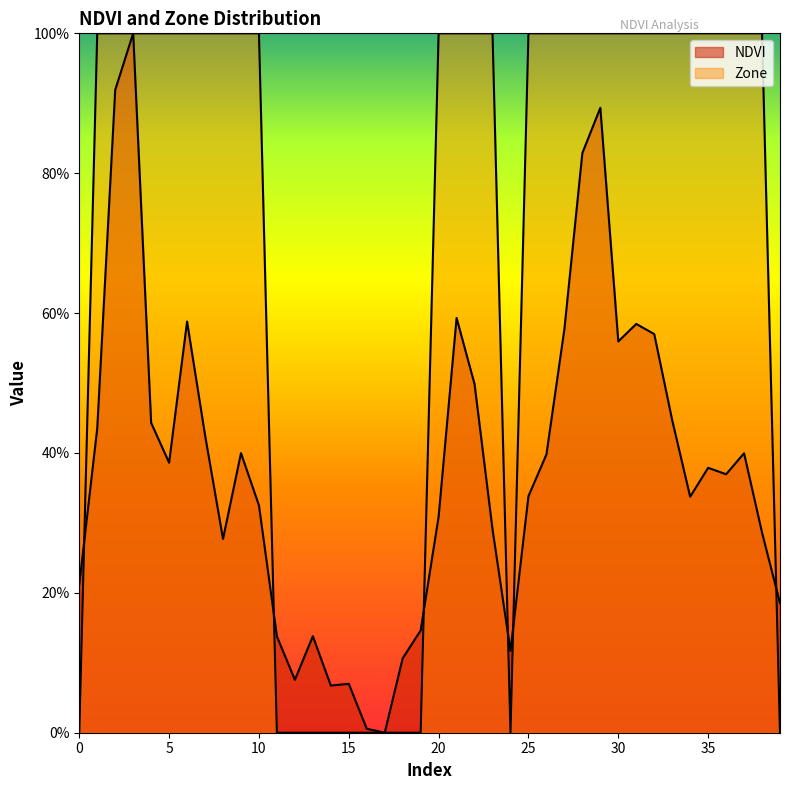

Does the chart display data point markers on the line(s)?

No